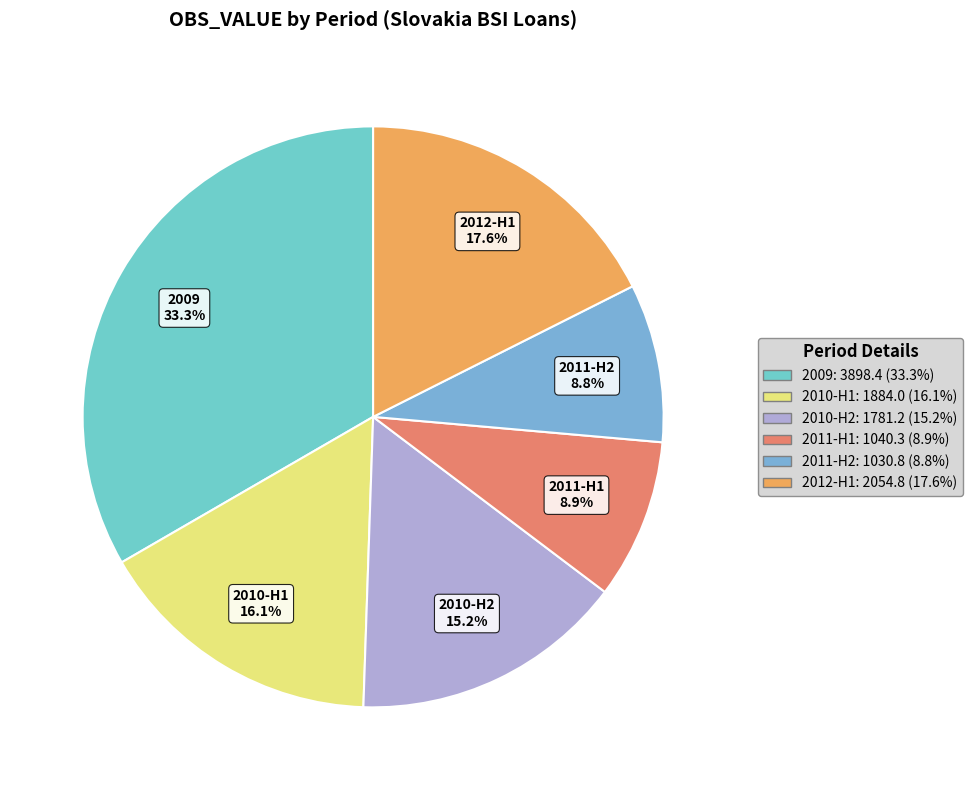

What is the total percentage of 2011-H1 and 2009?

42.2%